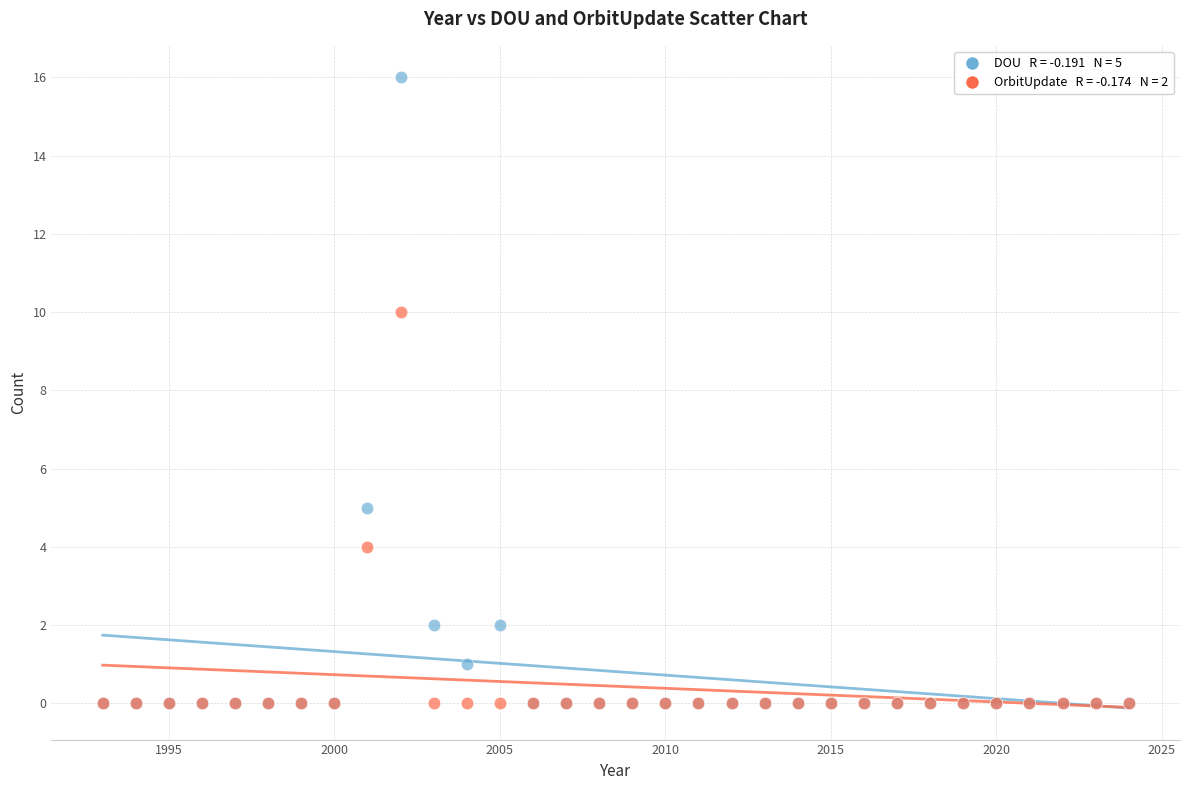

Across all series, what Y value is closest to 8?

10